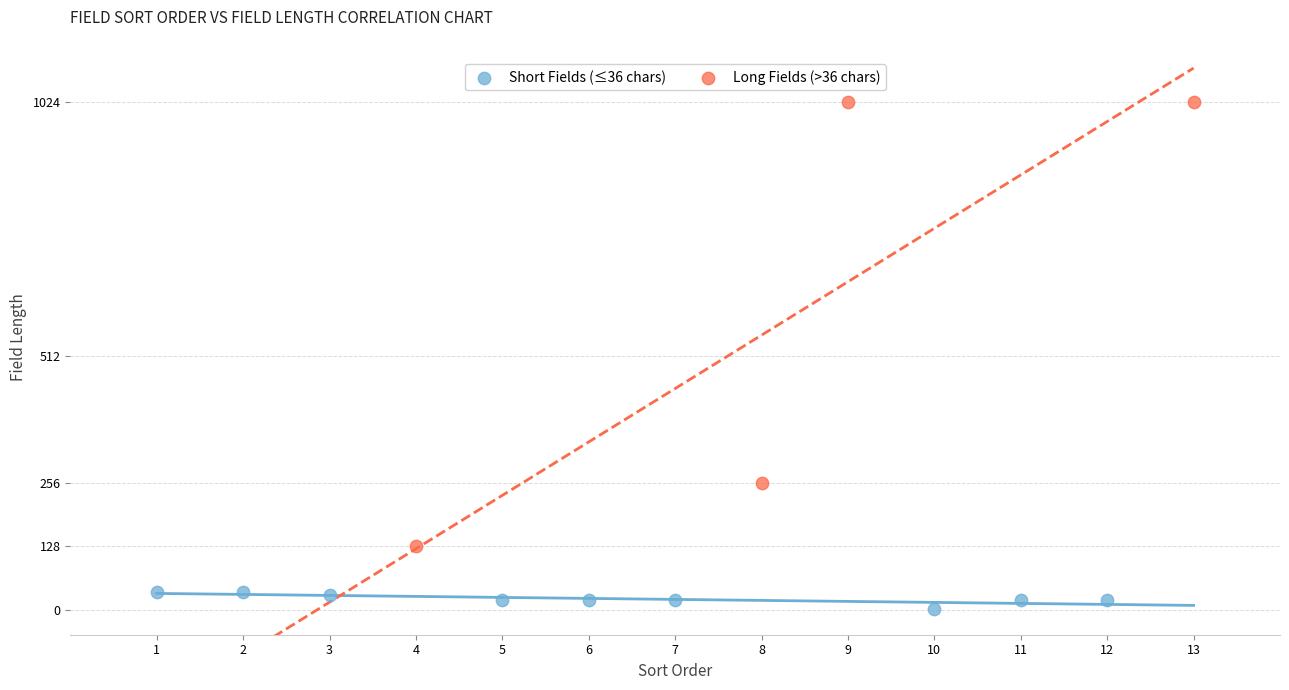

Which series has the largest Y range (max minus min)?

Long Fields (>36 chars)